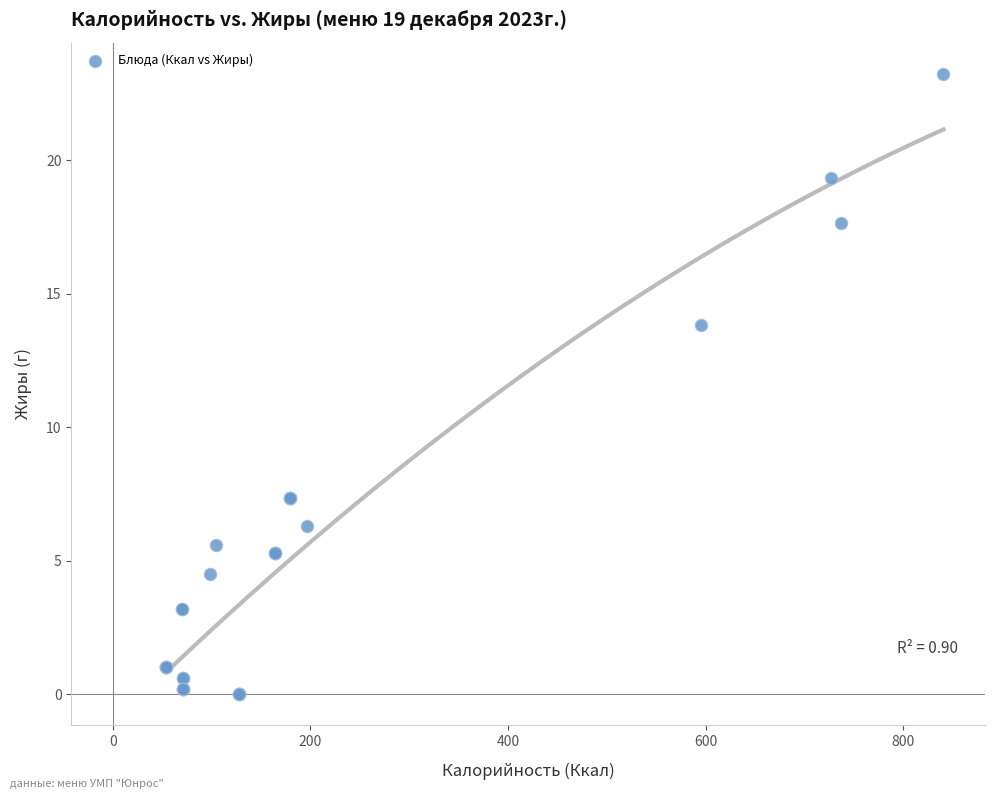

What Y value in the scatter plot is closest to 11?

13.8